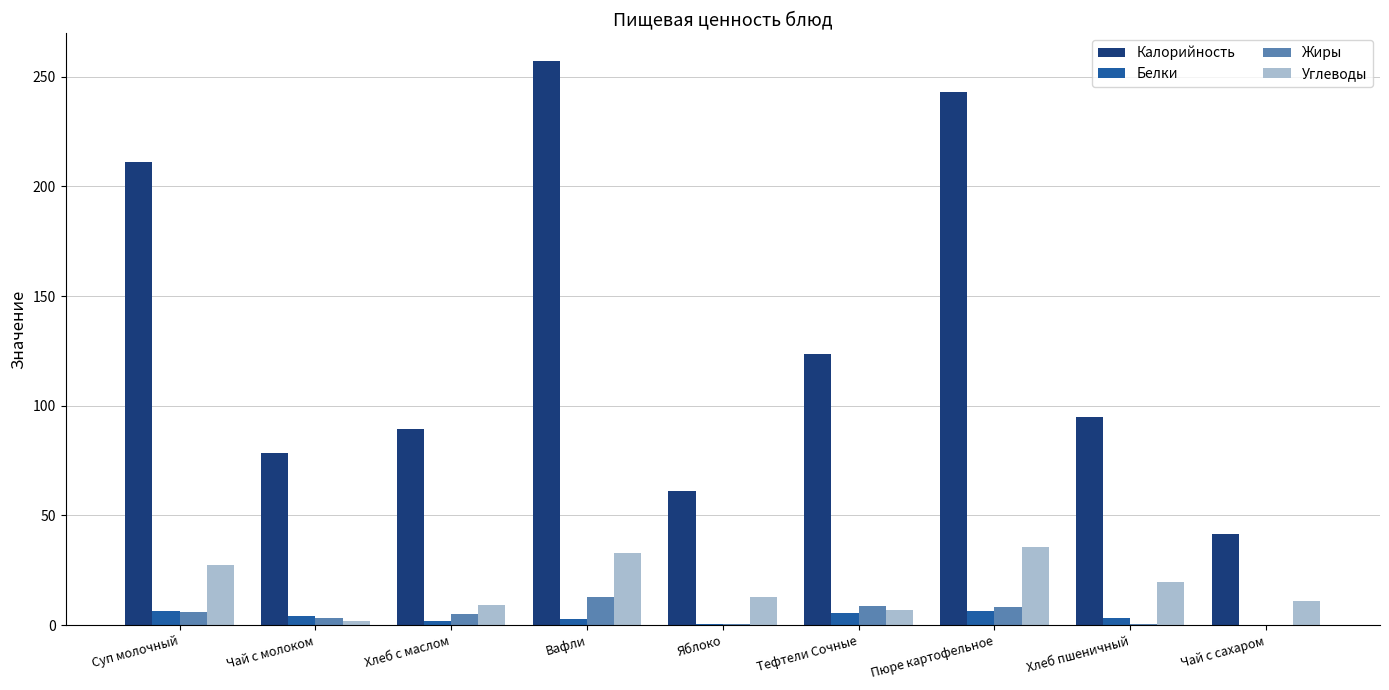

Between Хлеб пшеничный and Чай с сахаром, which series saw the biggest shift?

Калорийность